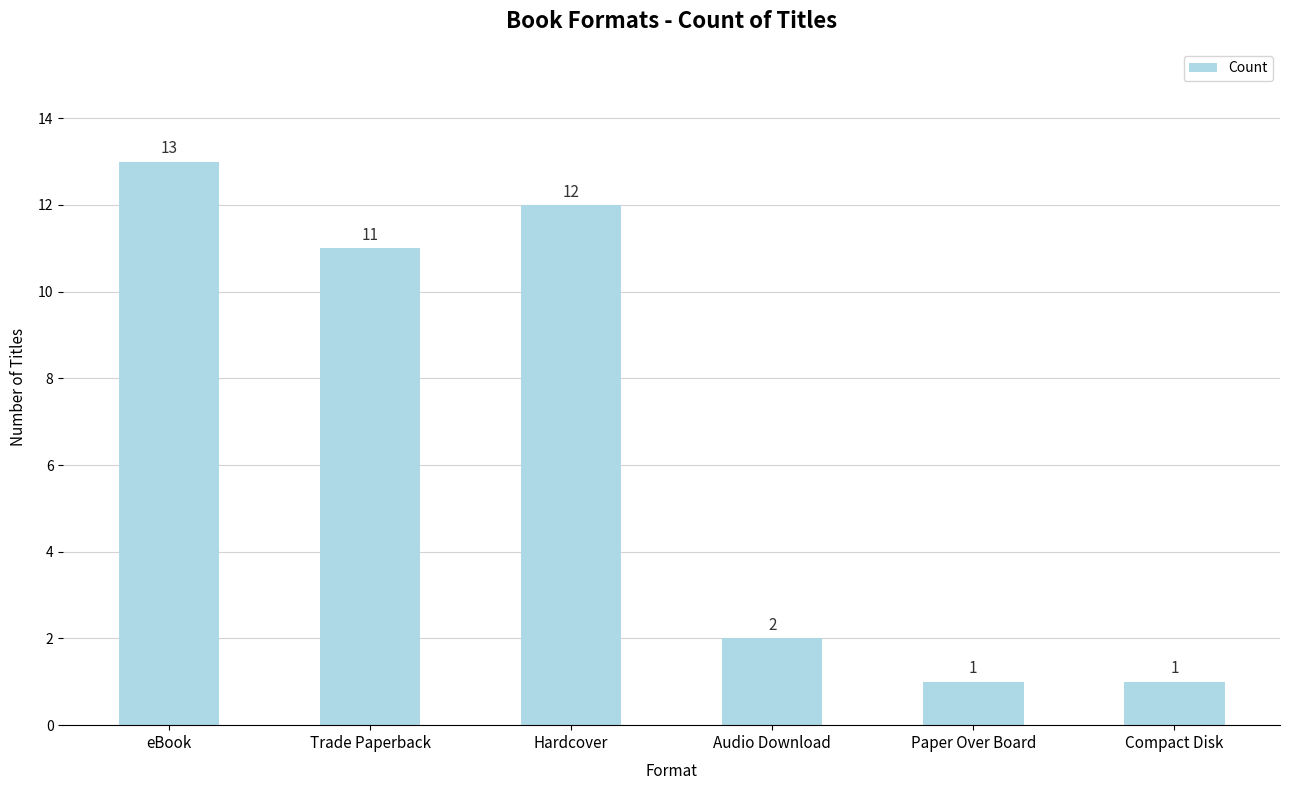

Reading left to right, extract all data points from this chart.

13	11	12	2	1	1